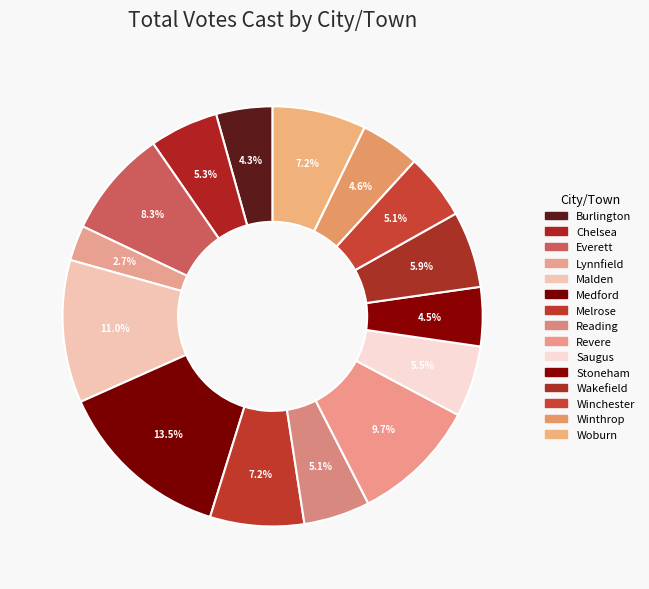

The Chelsea slice represents 5% of the pie. True or false?

True